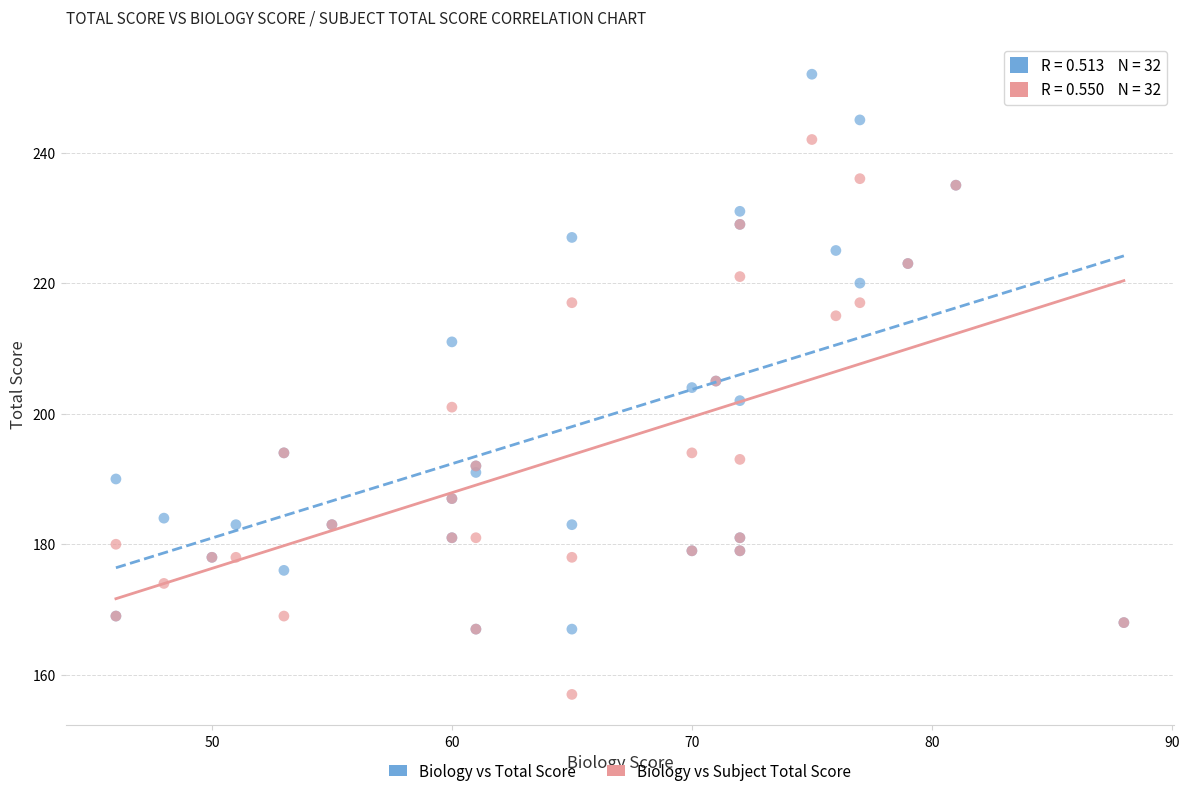

Which series reaches the maximum Y coordinate?

Biology vs Total Score